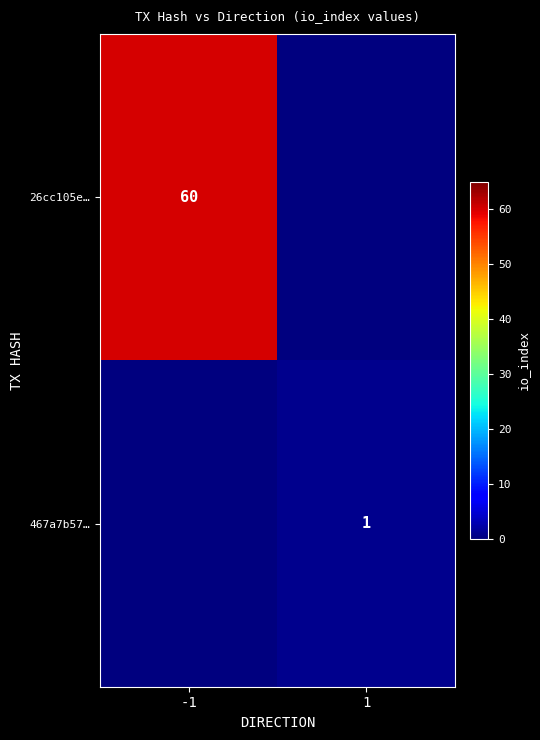

What is the difference between the maximum and minimum values in the 467a7b57… series?

1